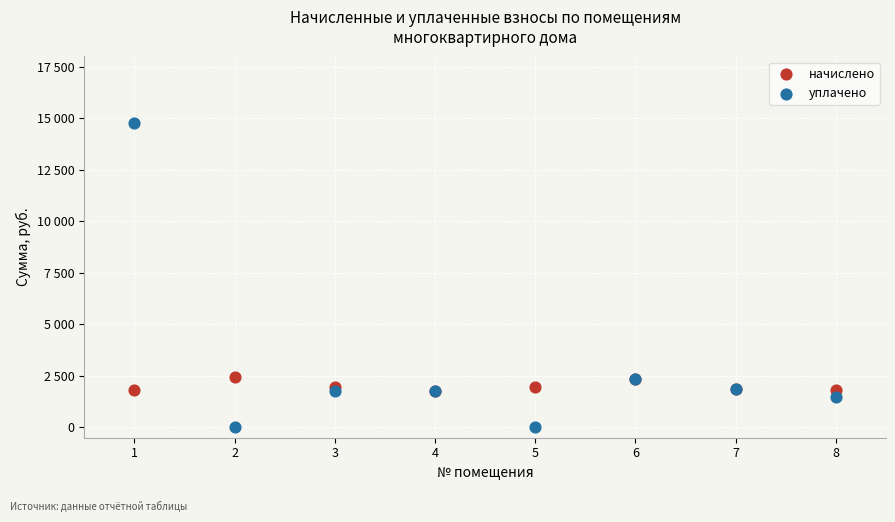

Which series has the largest Y range (max minus min)?

уплачено